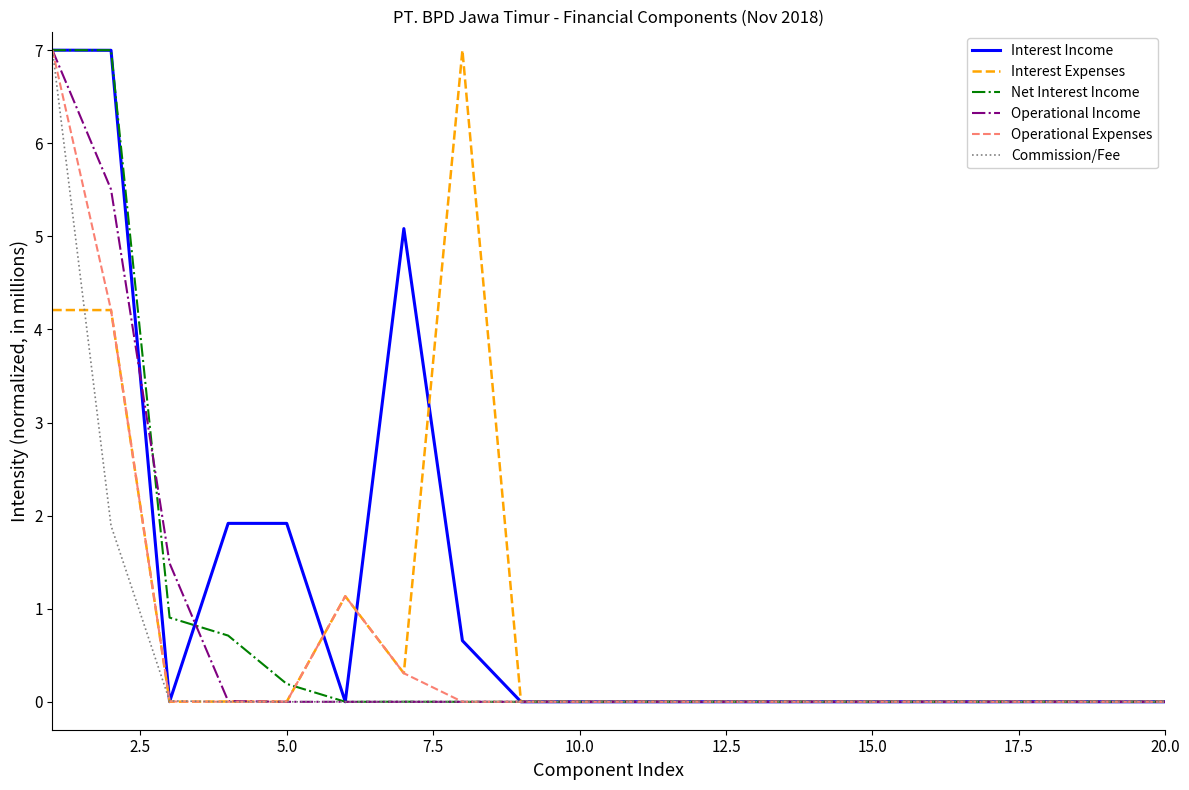

What is the highest value of the Commission/Fee series?

7.0